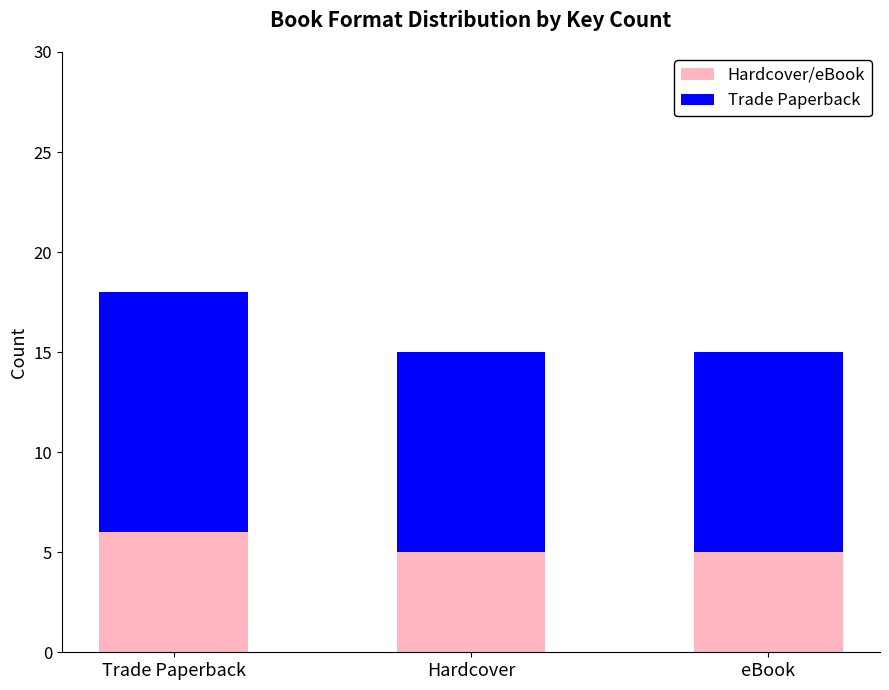

The Hardcover/eBook series shows 7 at Hardcover. True or false?

False